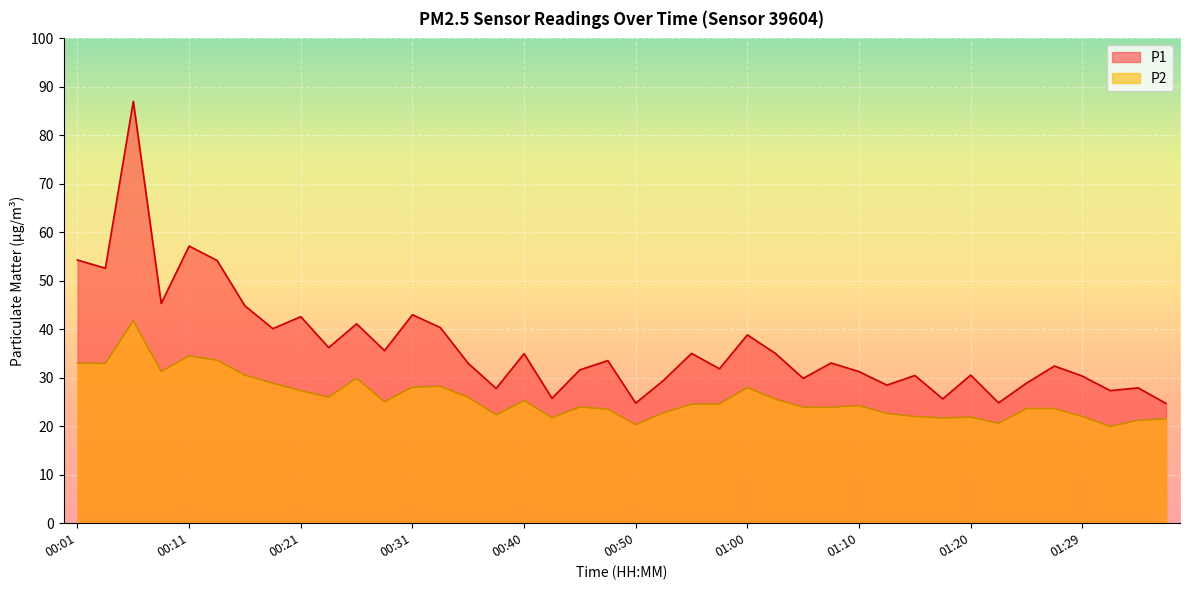

True or false: P1 and P2 intersect in this chart.

False